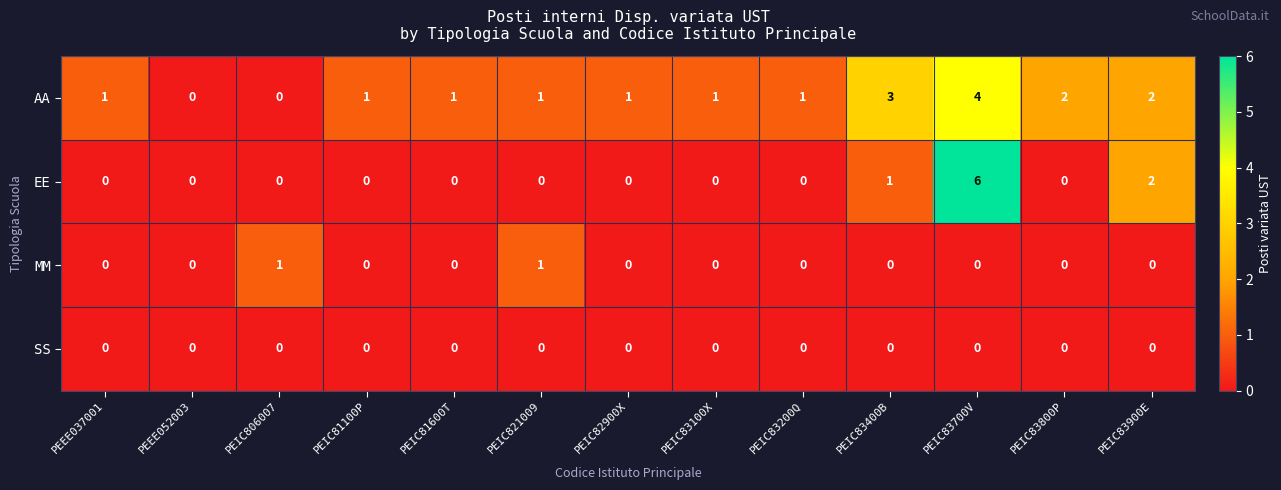

At which category is the sum across all series the highest?

PEIC83700V